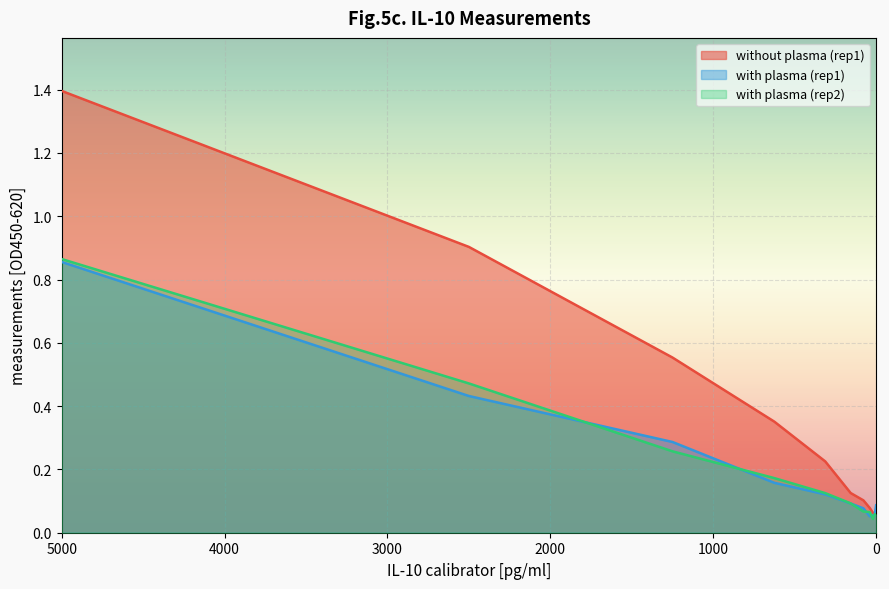

In with plasma (rep1), how many points are higher than both neighbors (excluding endpoints)?

1